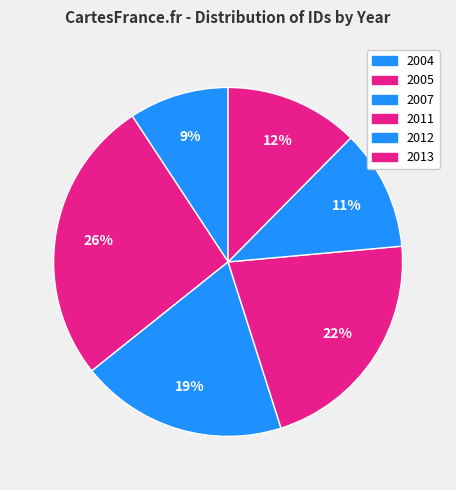

Count the number of slices in the pie.

6